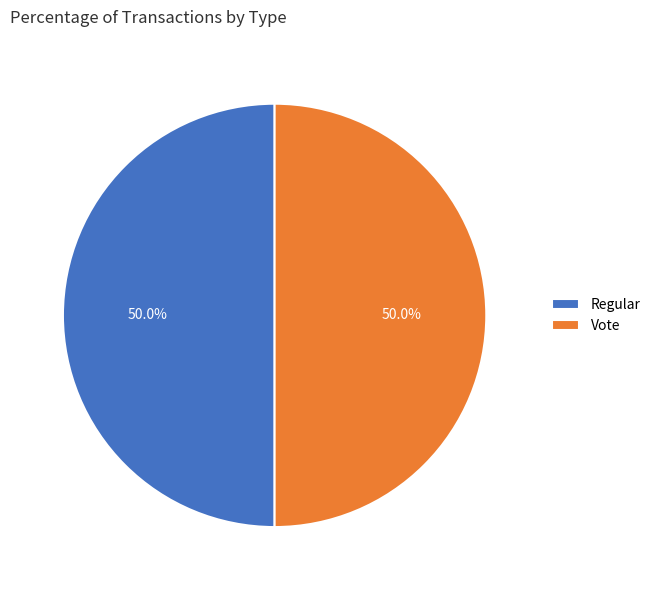

What percentage is NOT represented by Vote?

50.0%